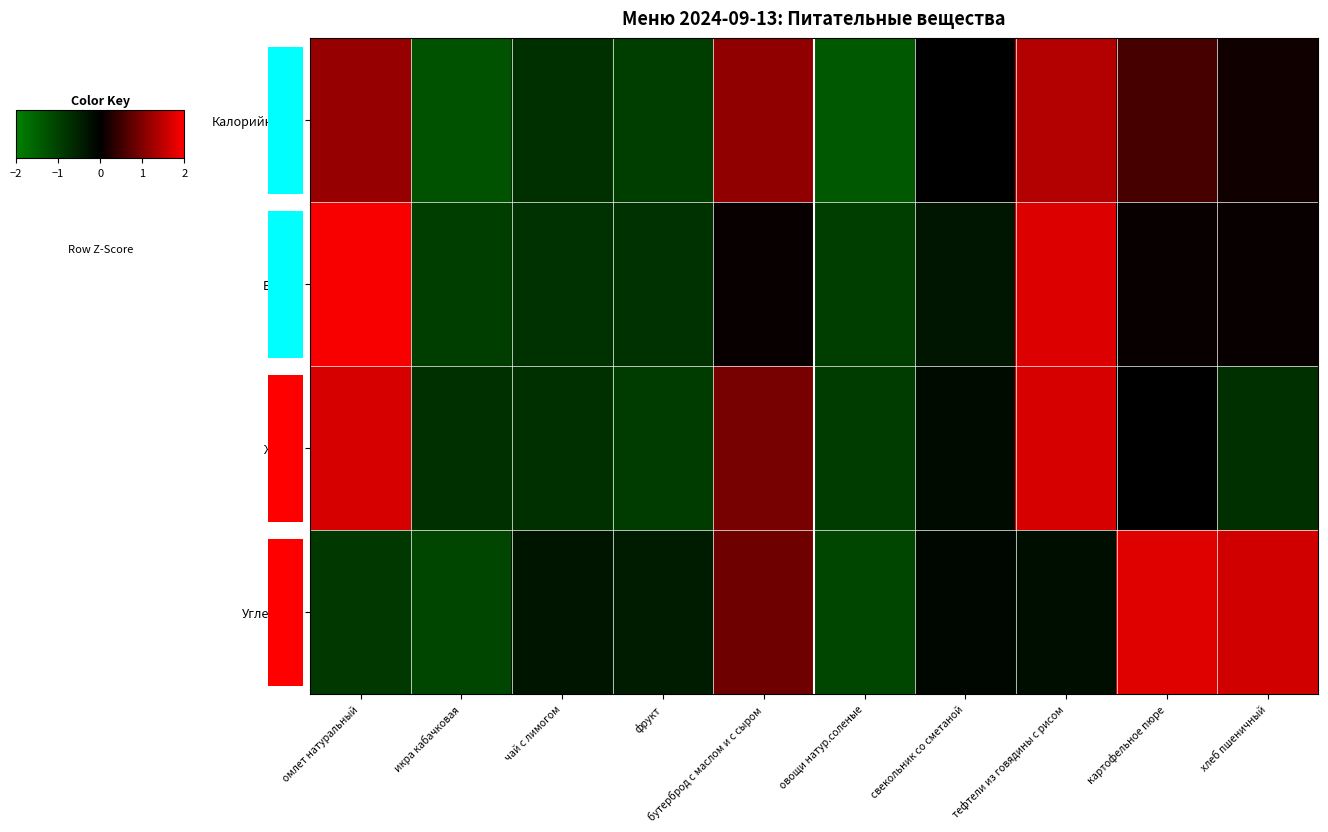

Which series has the largest range (max minus min)?

Белки